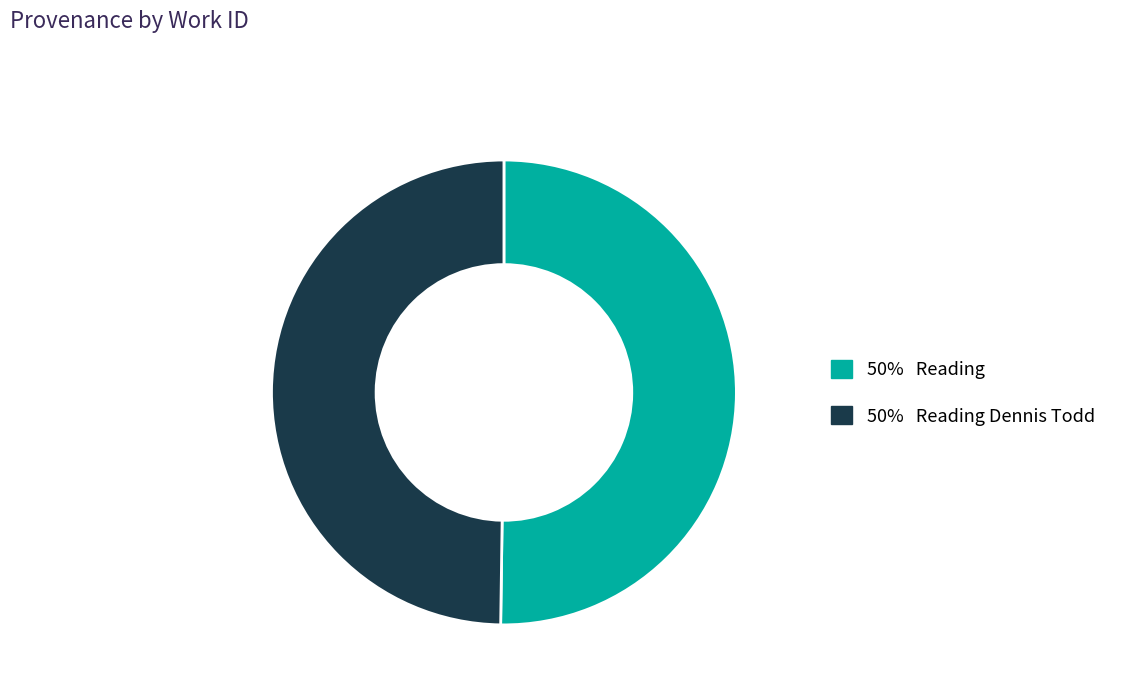

The 50% Reading slice represents 50% of the pie. True or false?

True